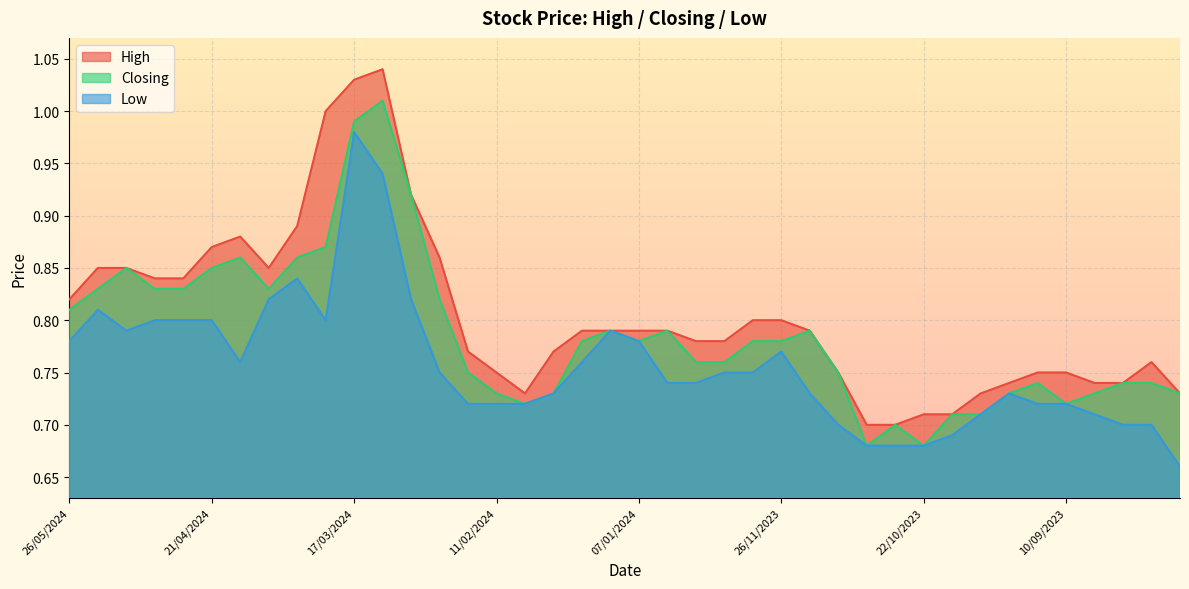

What is the highest value of the Closing series?

1.0